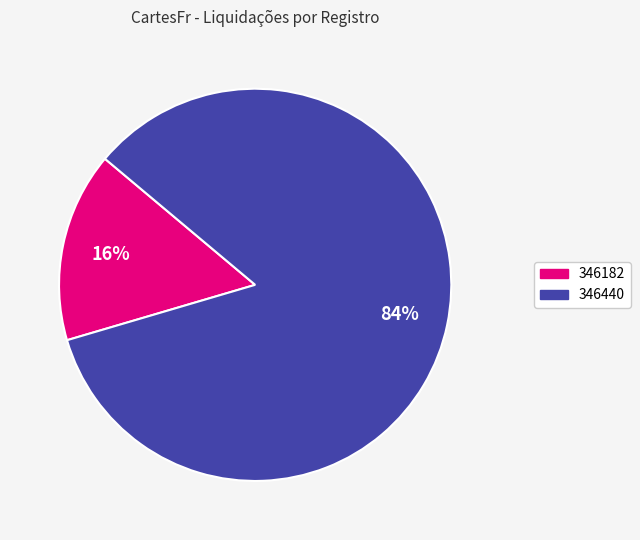

How many slices are in this pie chart?

2